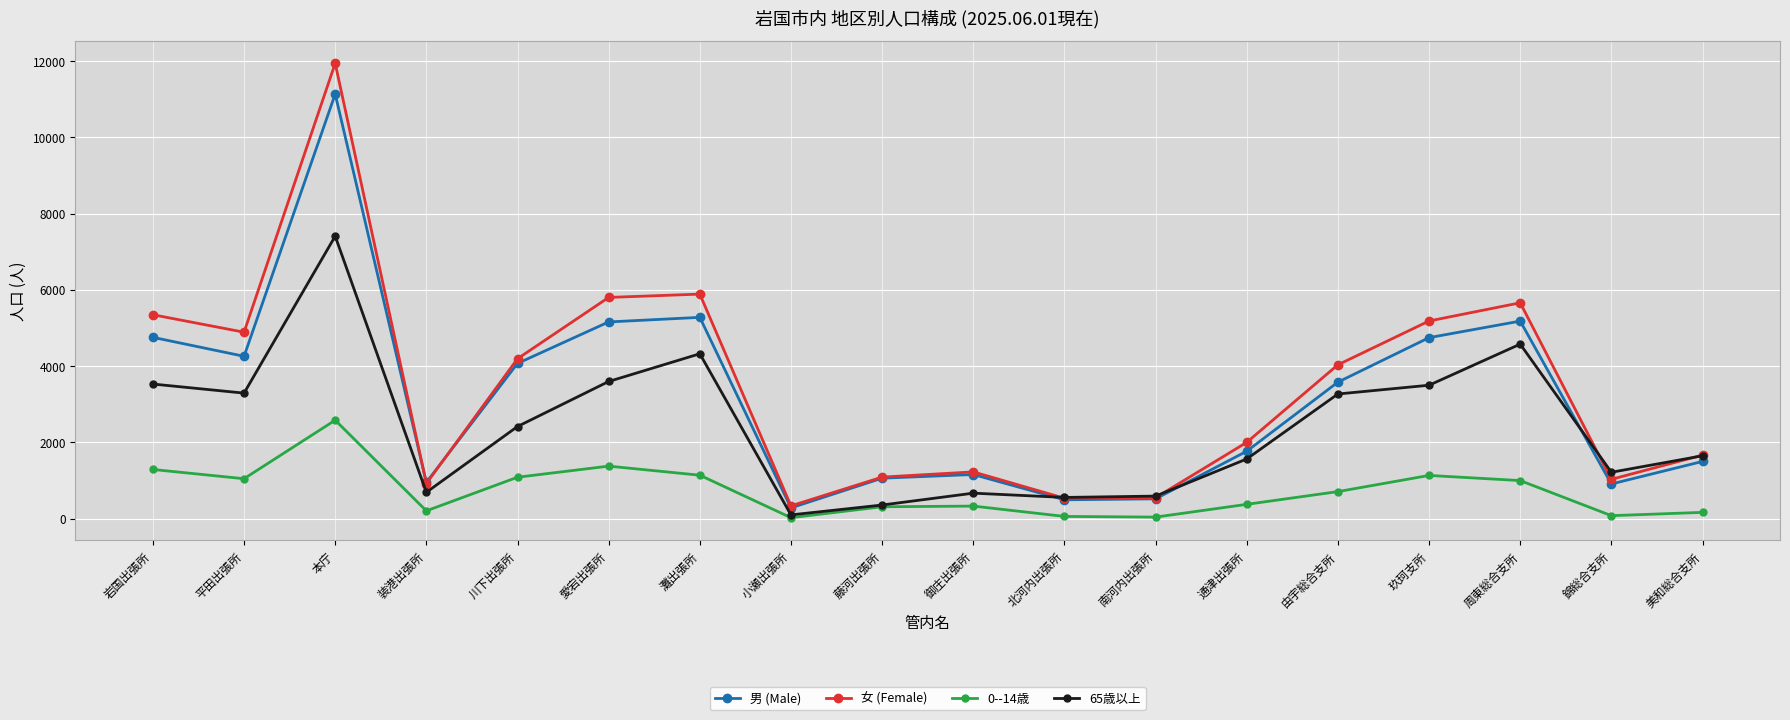

What is the greatest value displayed?

11940